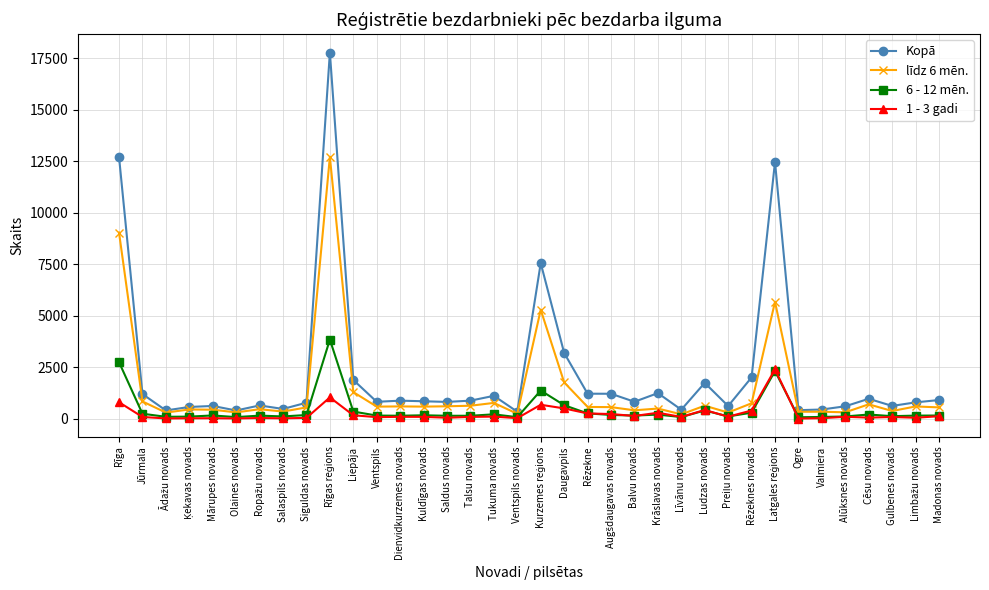

Which series has the largest total across all categories?

Kopā